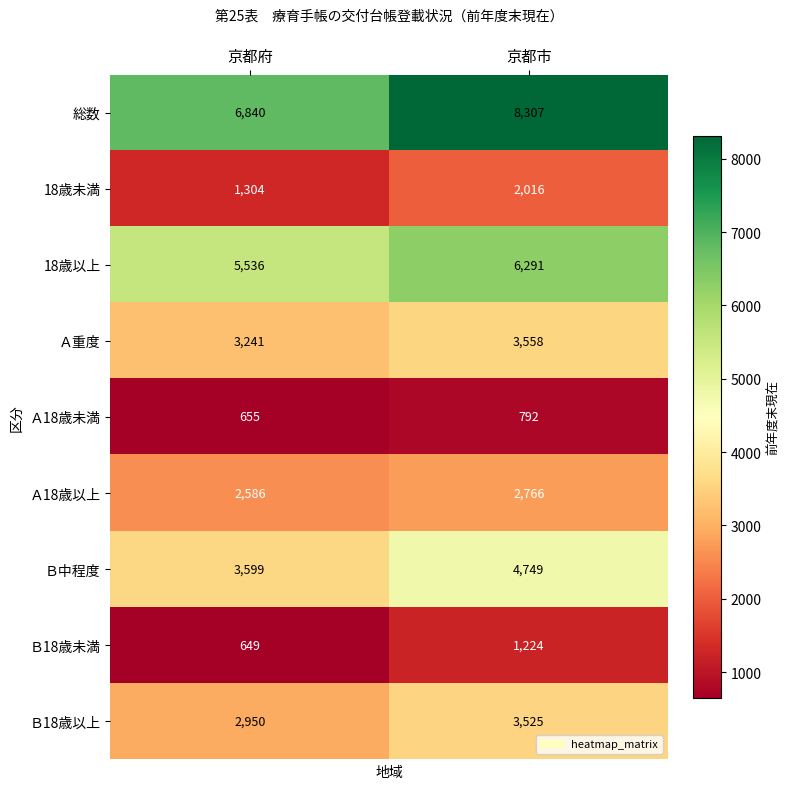

At how many categories does at least one series exceed 7238?

1